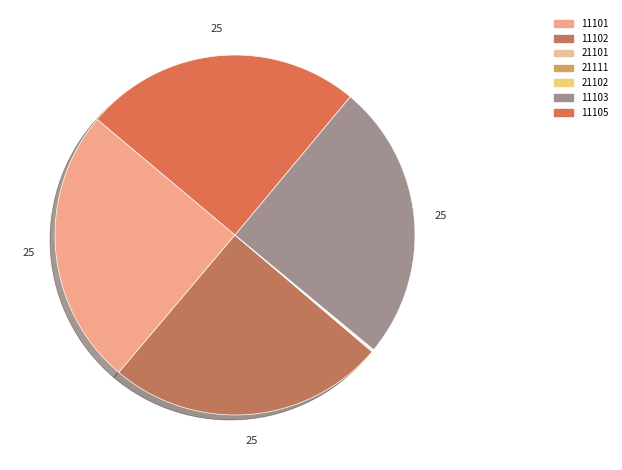

Count the number of slices in the pie.

7